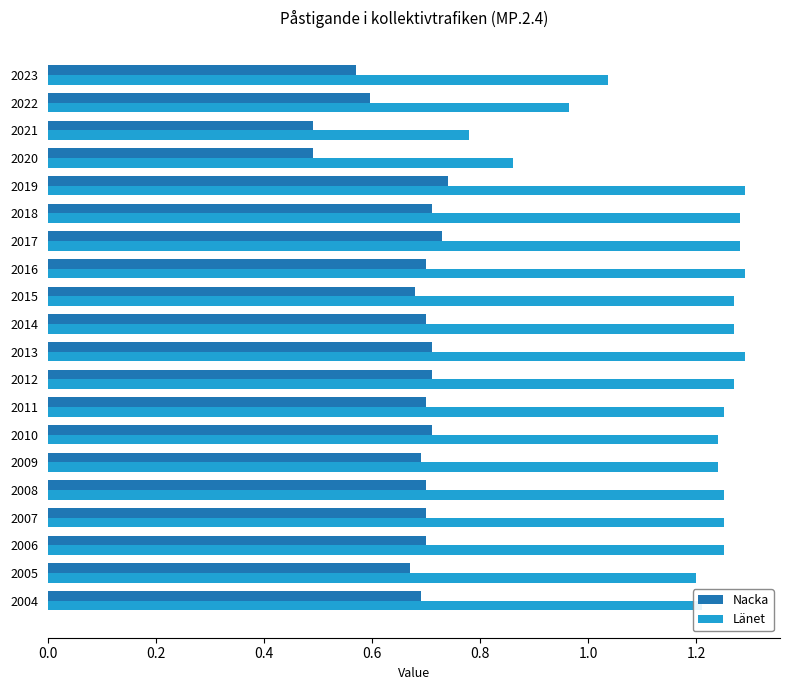

How many Nacka values are between 0 and 1?

20